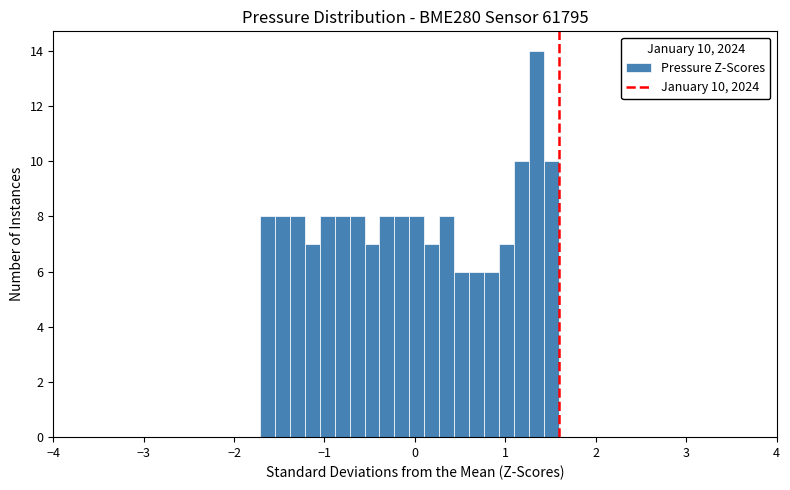

Around what value on the x-axis is the tallest bar? Give the approximate position of its centre, as read against the axis.

1.3